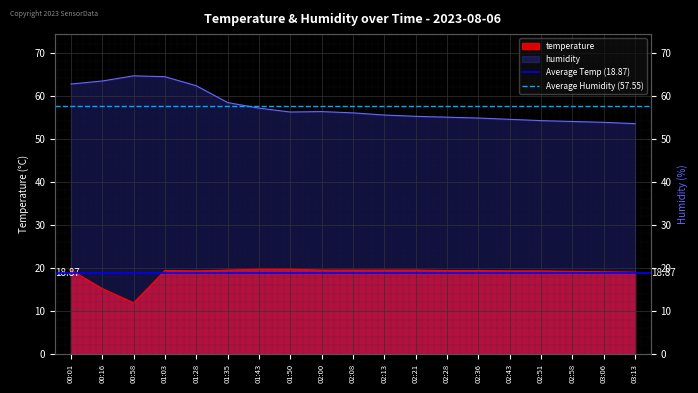

The Average Humidity (57.55) series shows 57.5 at 00:16. True or false?

True